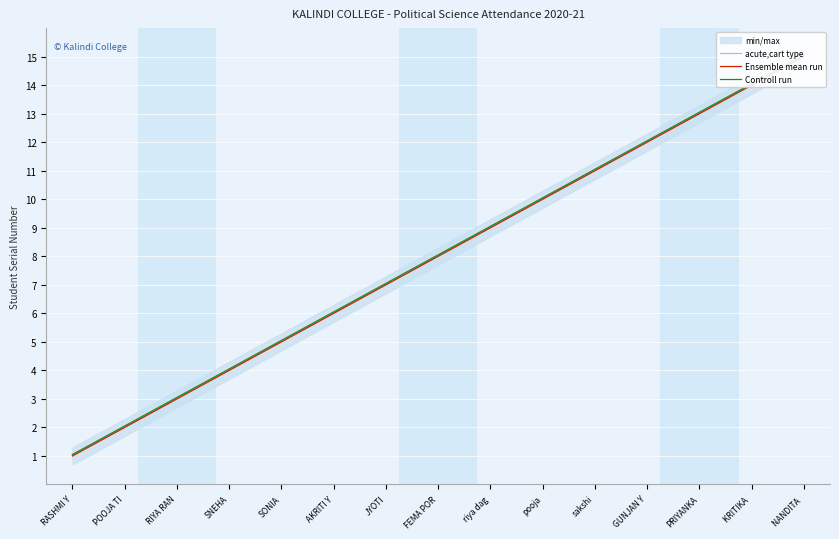

Which series has the largest total across all categories?

Controll run